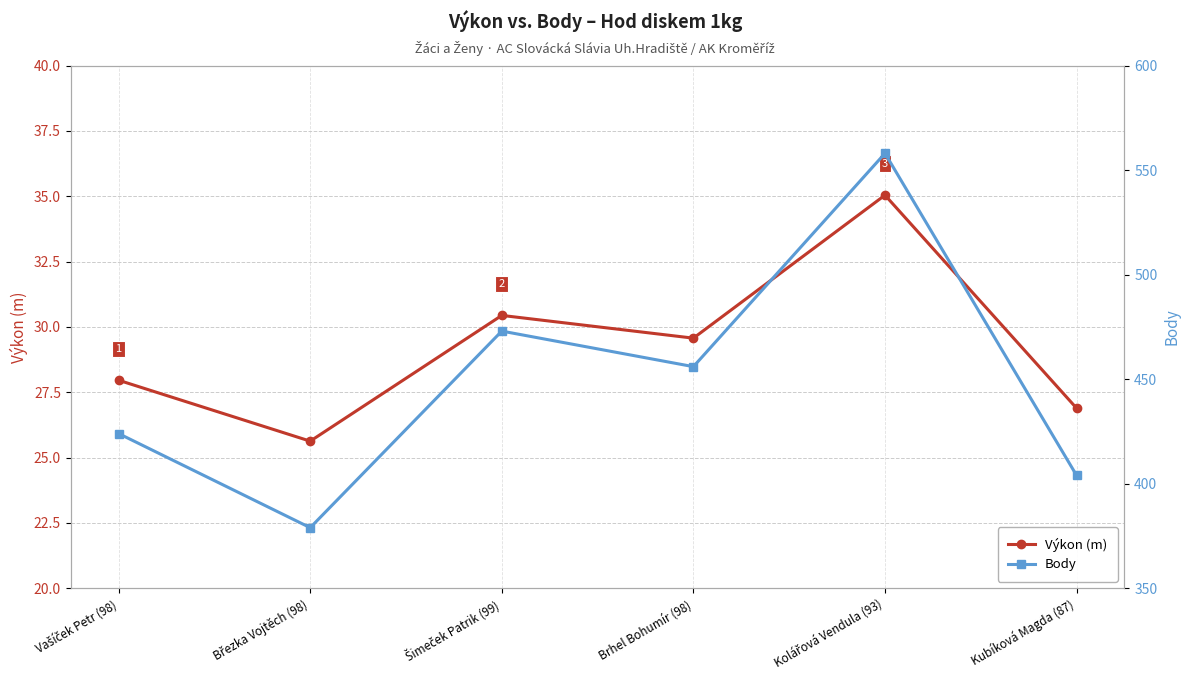

What is the label of the 3rd point from the right?

Brhel Bohumír (98)